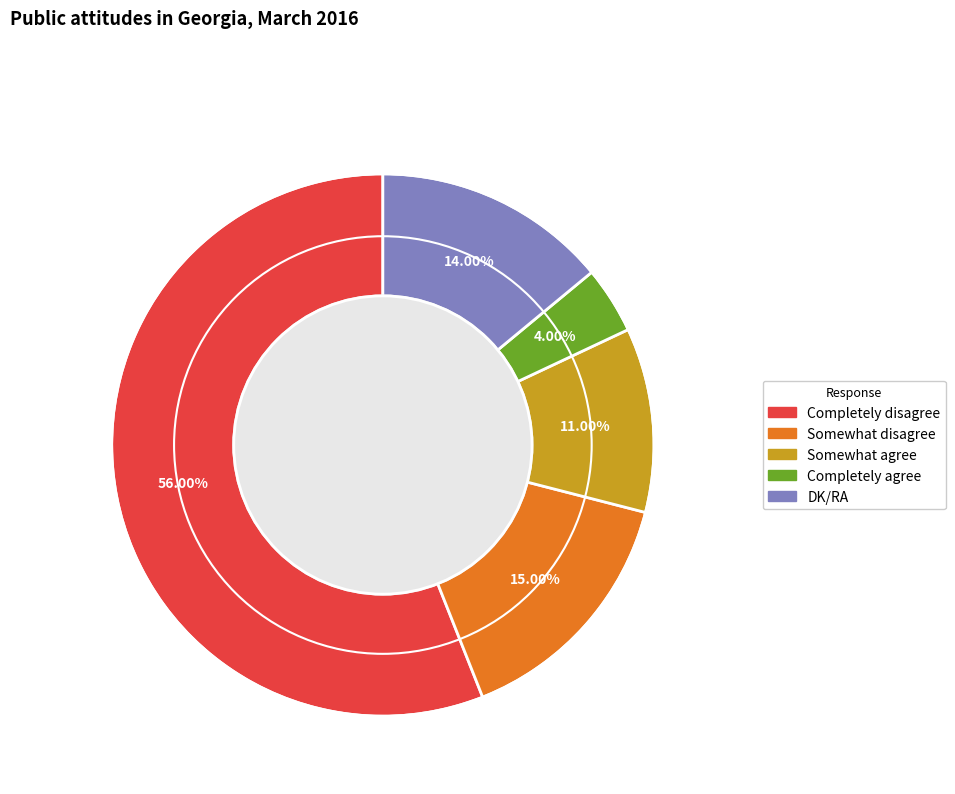

What percentage is the DK/RA slice, to the nearest percent?

14%